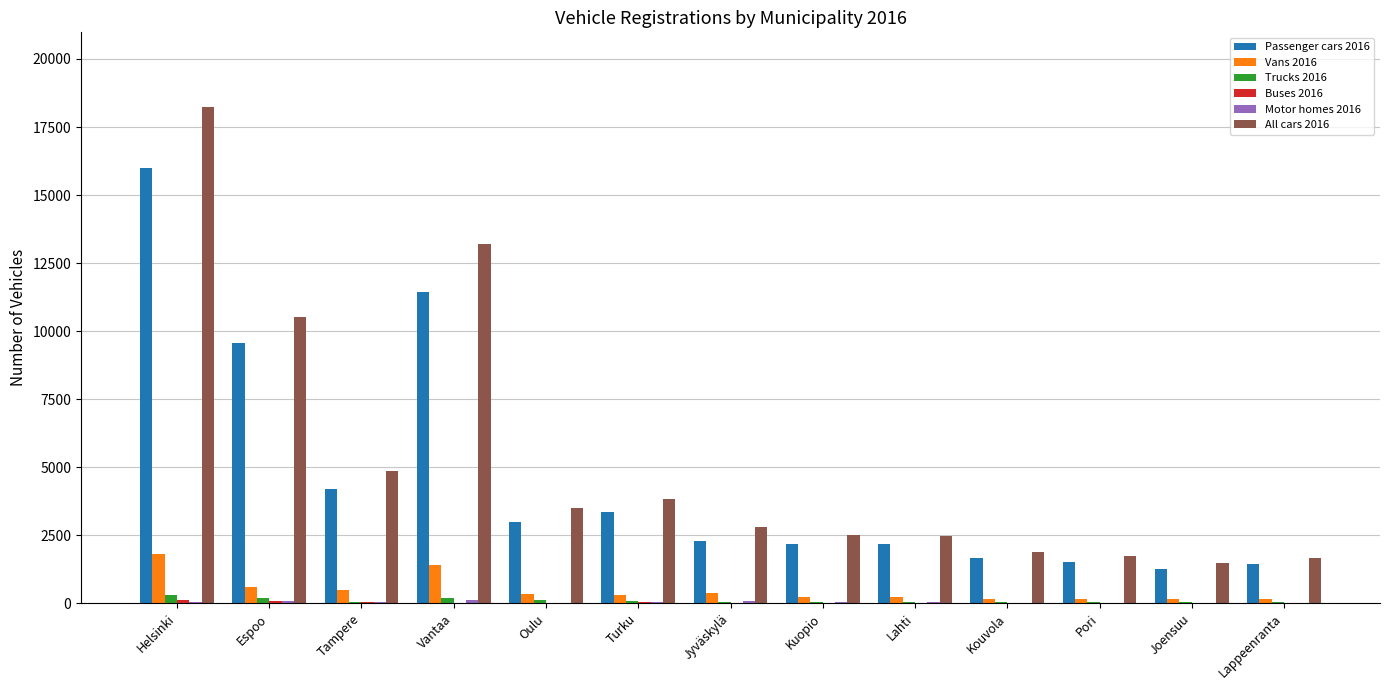

What is the greatest value displayed?

18243